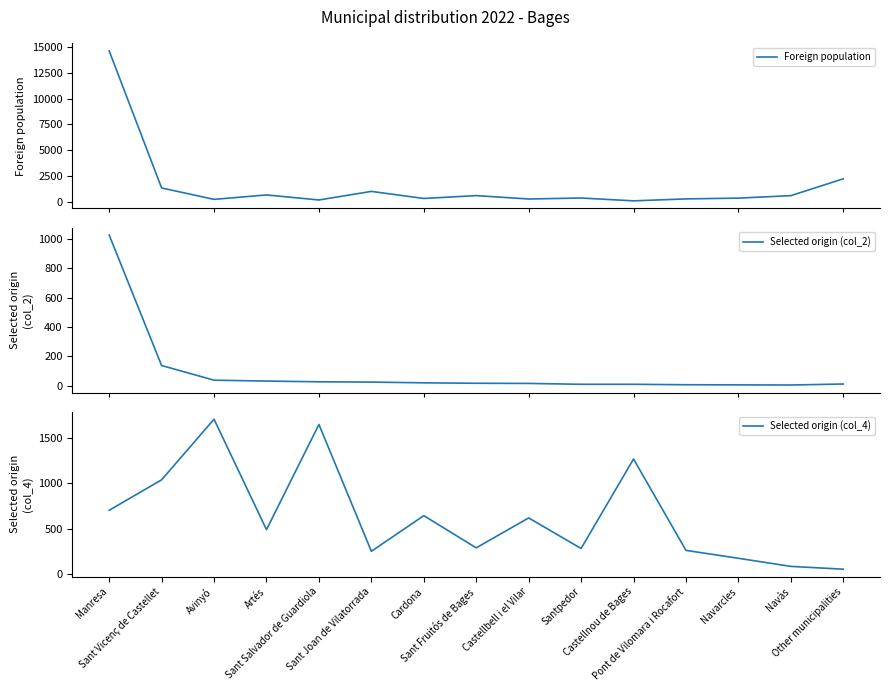

At how many categories does at least one series exceed 9651?

1